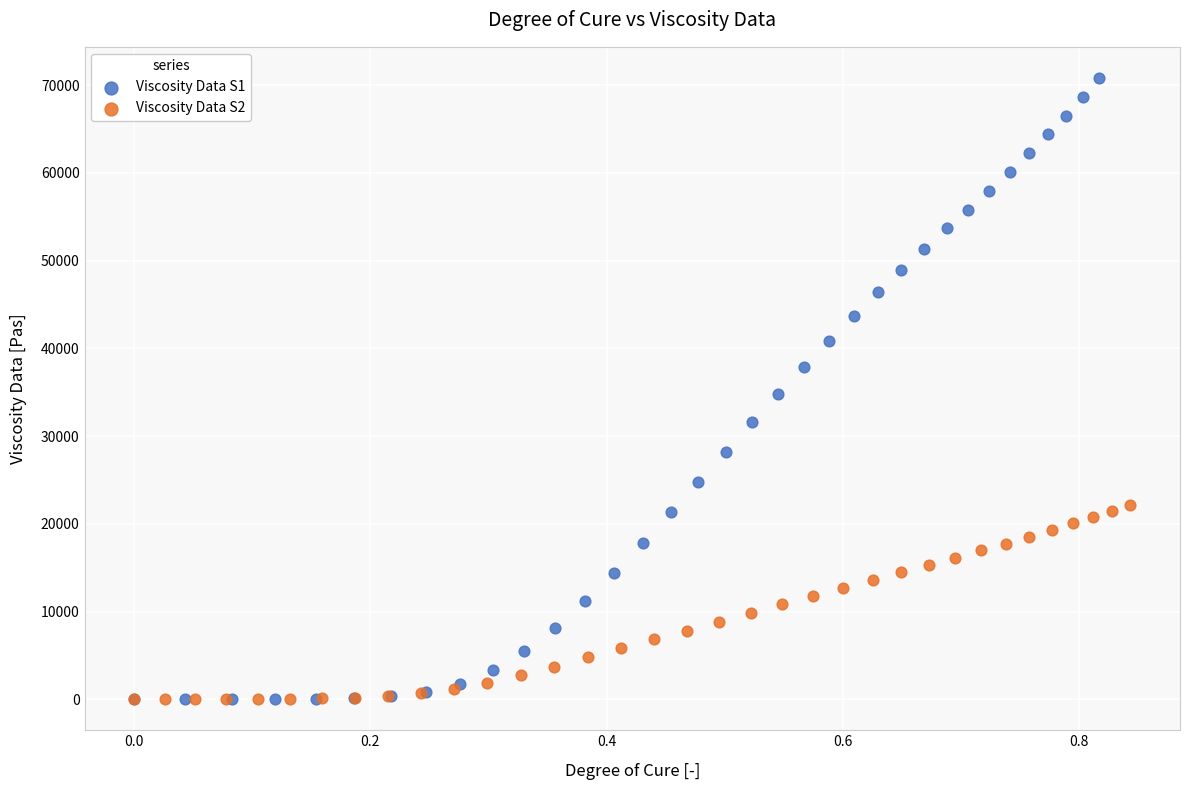

Which series reaches the maximum Y coordinate?

Viscosity Data S1